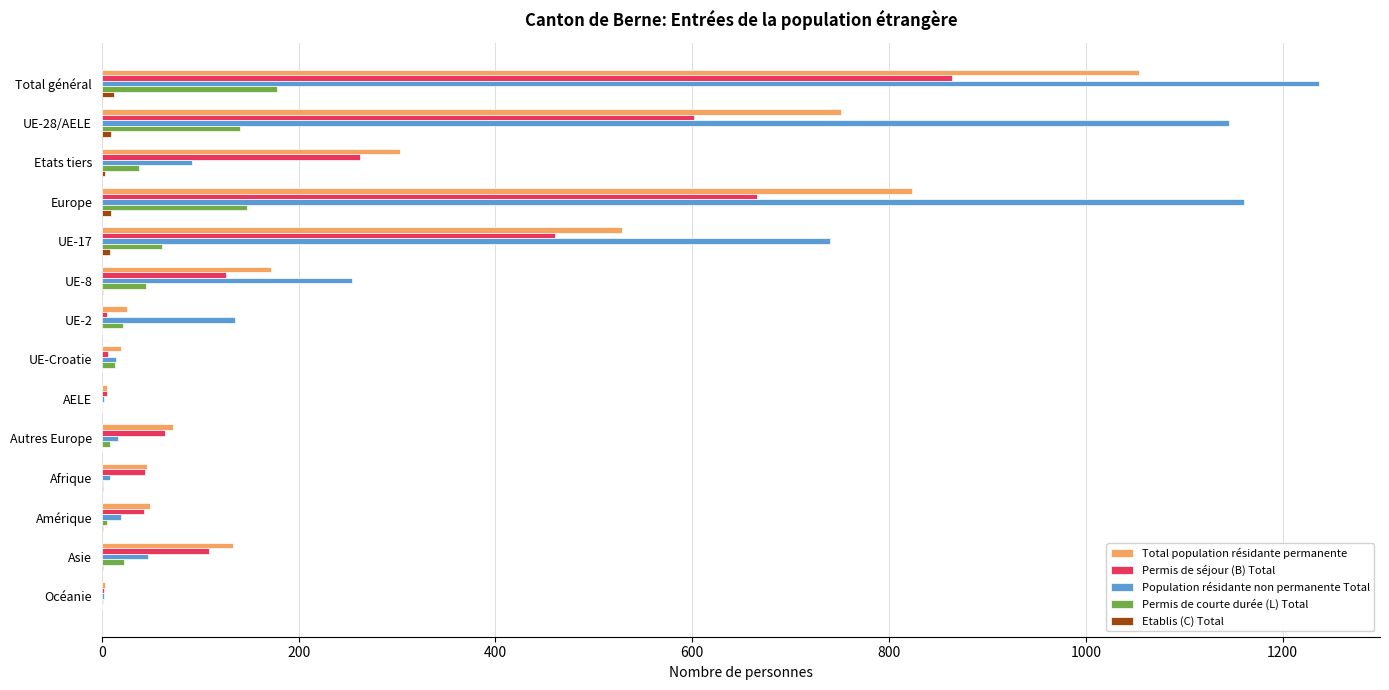

Is it true that Total population résidante permanente equals 1431 at Total général?

False